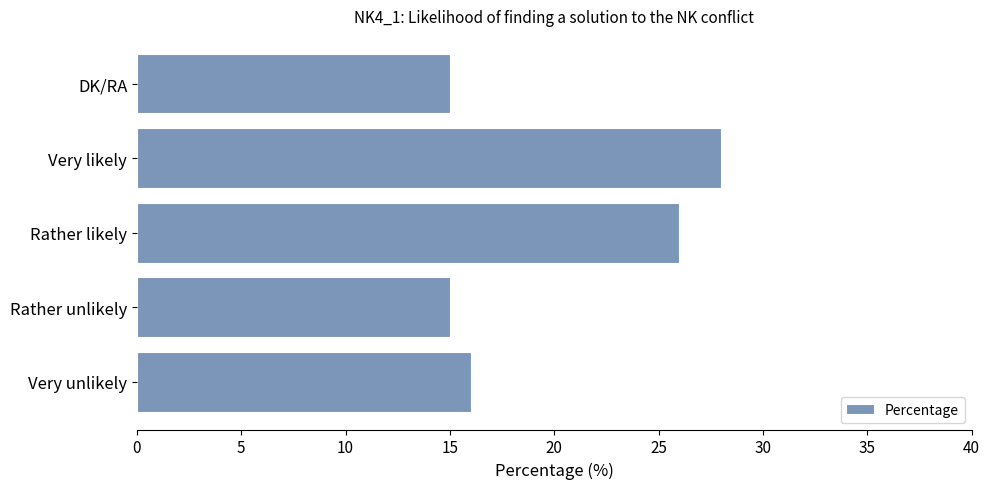

Does the chart contain stacked bars?

No